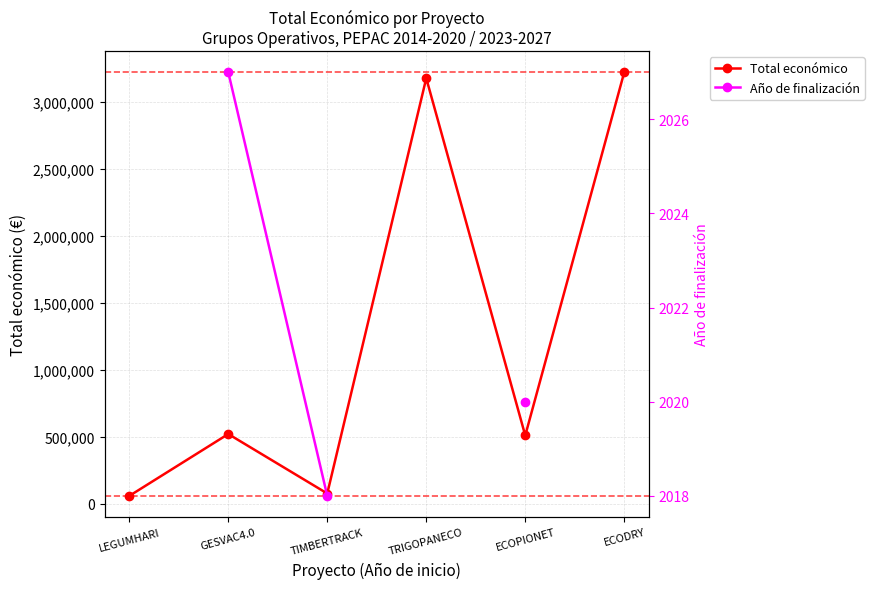

Rank the series at LEGUMHARI from lowest to highest value.

Total económico, Año de finalización